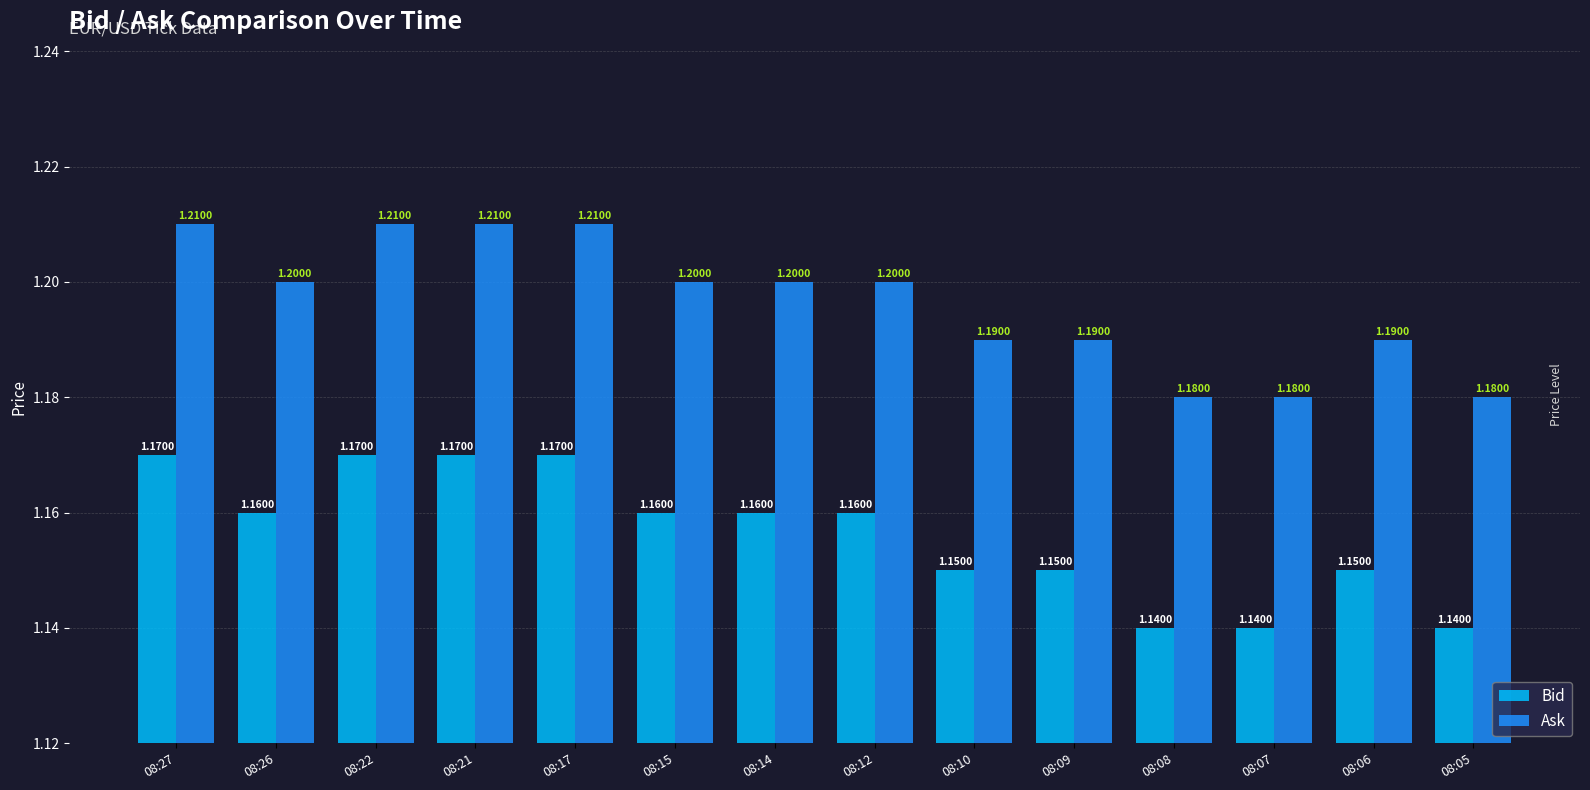

What is the average value of the Bid series?

1.2